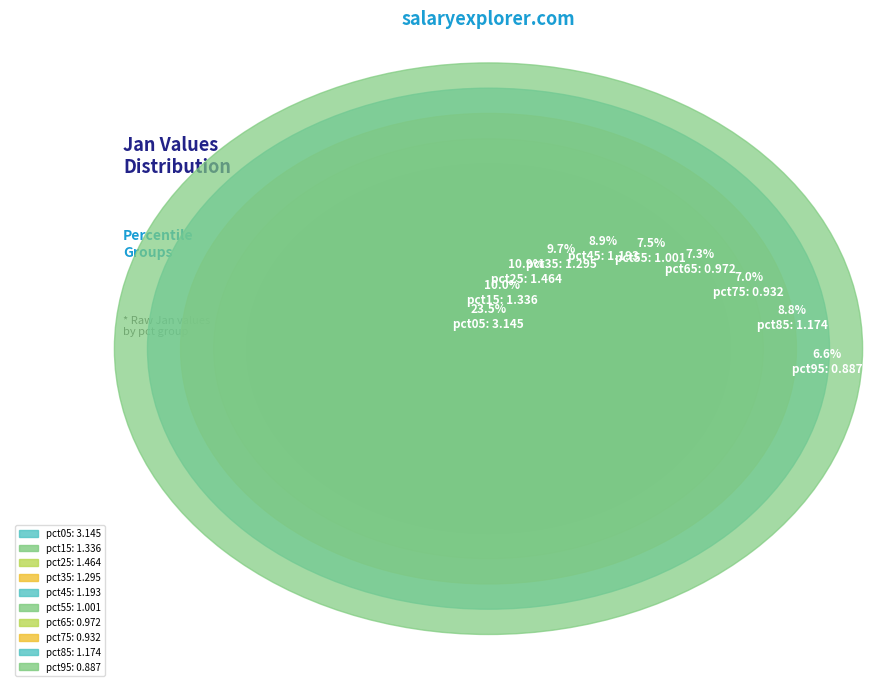

To the nearest percent, what is the difference between the largest and smallest slice percentages?

17%